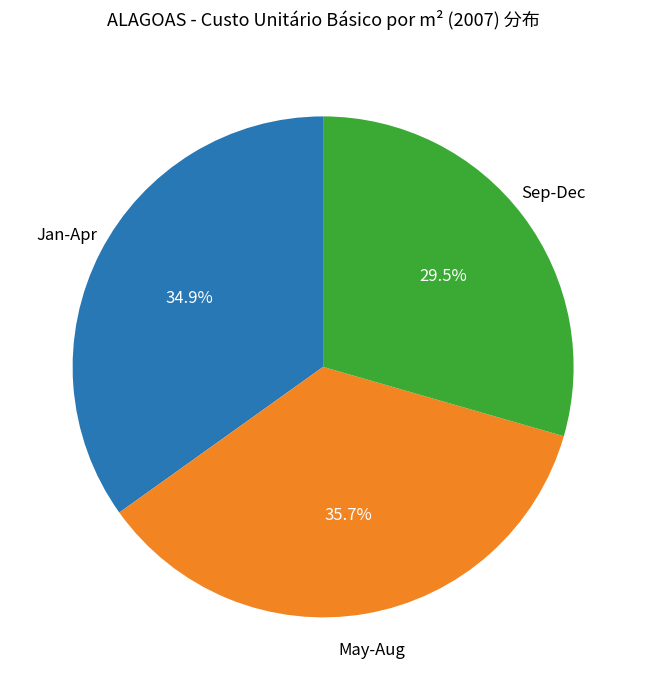

Count the number of slices in the pie.

3